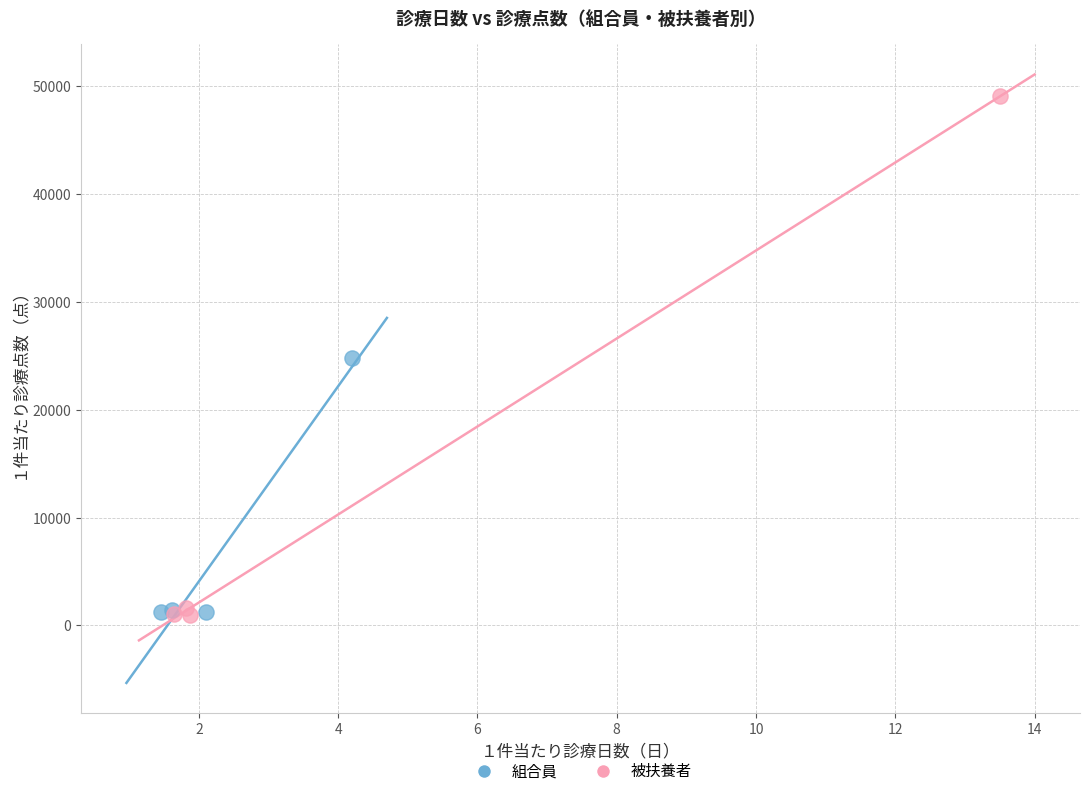

Which series has the largest Y range (max minus min)?

被扶養者